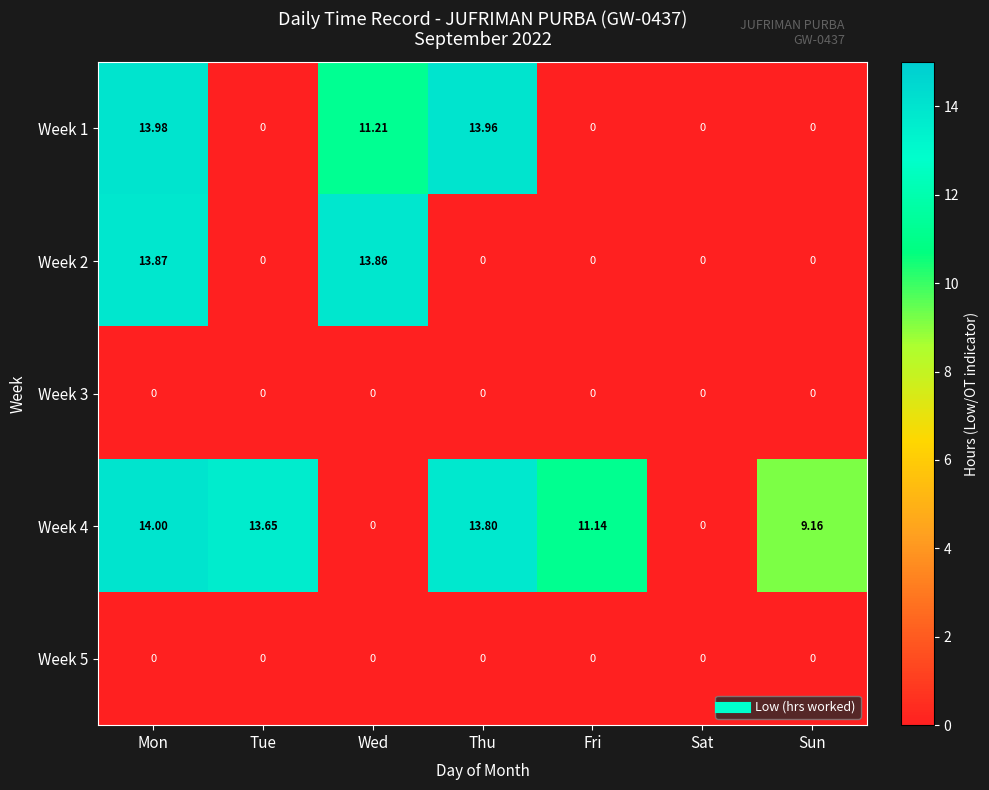

At which category is the sum across all series the highest?

Mon